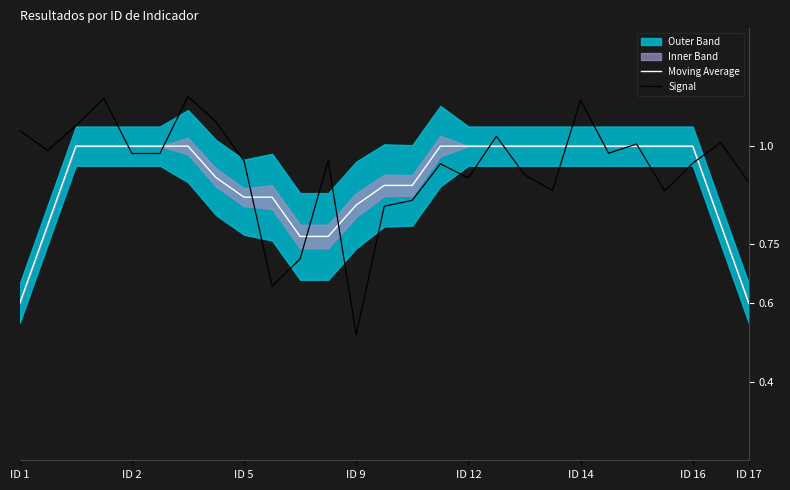

How many data points does each series have?

27